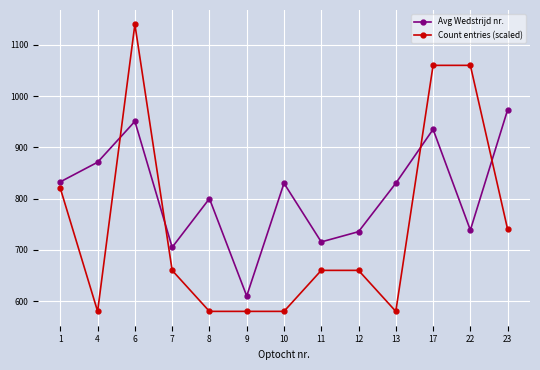

Which series has the largest range (max minus min)?

Count entries (scaled)